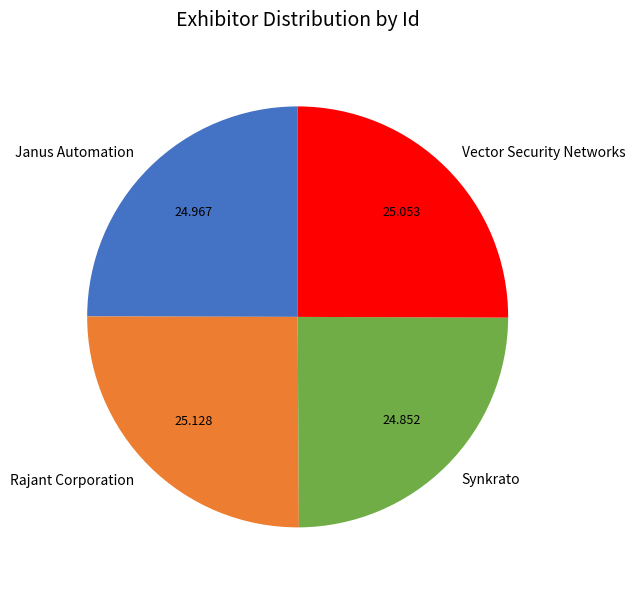

The Rajant Corporation slice represents 25% of the pie. True or false?

True